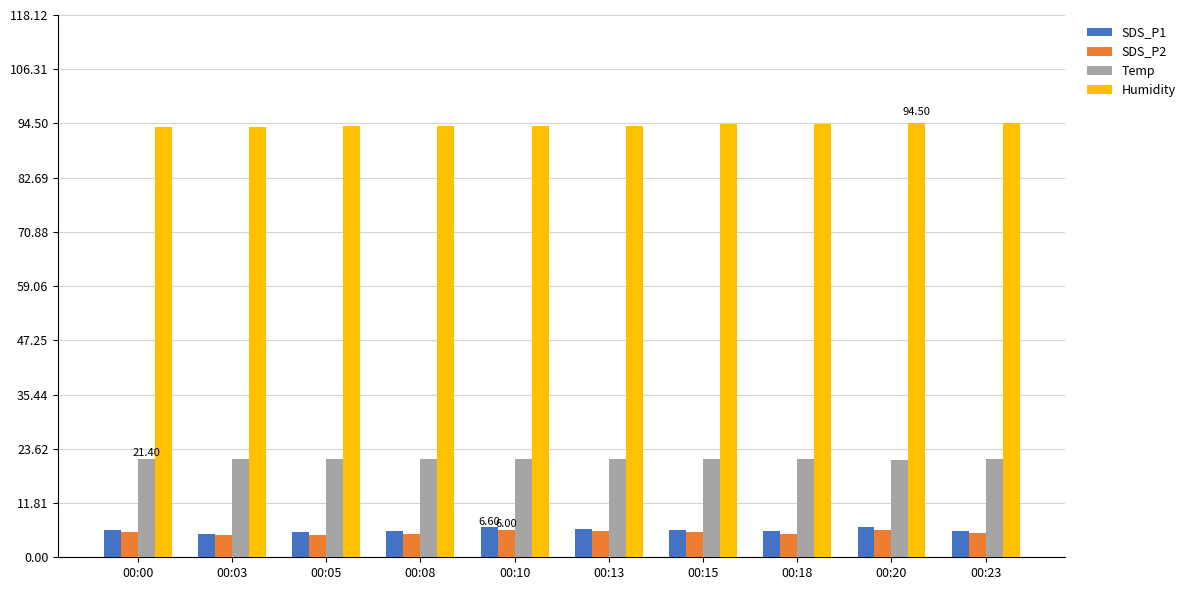

What is the sum of all SDS_P2 values?

53.7